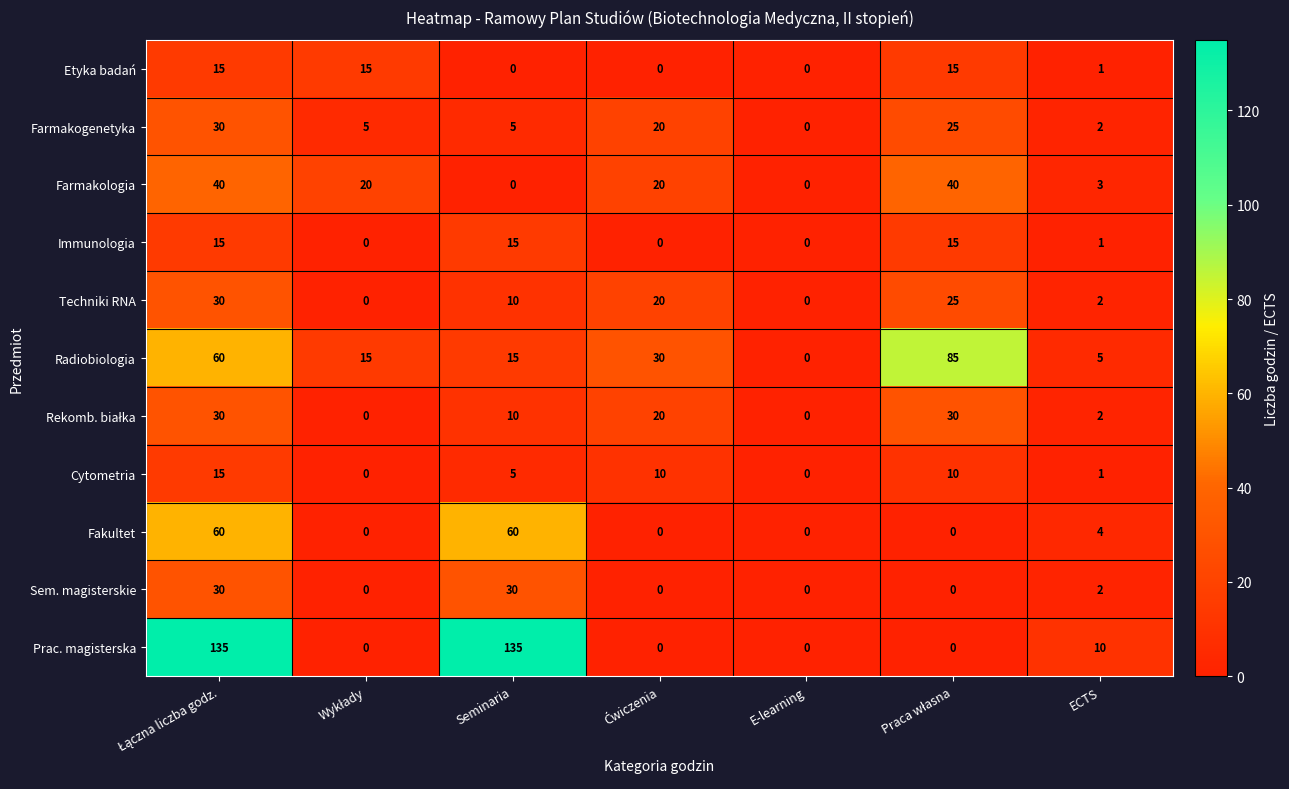

At how many categories does at least one series exceed 46?

3